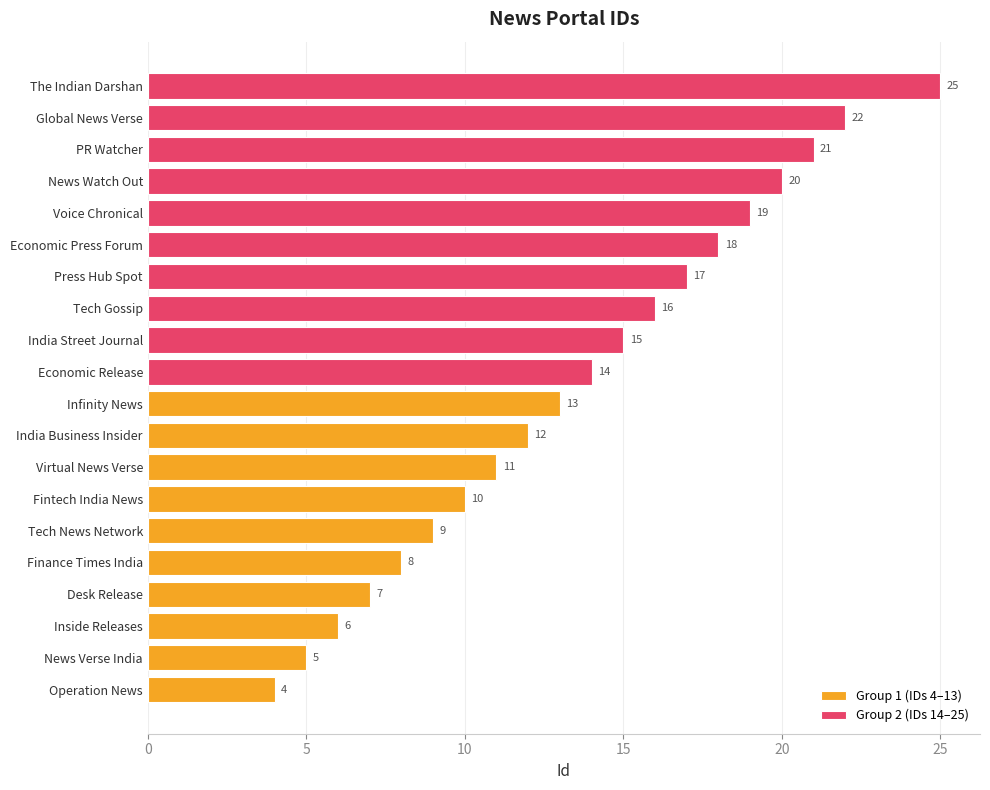

True or false: Group 1 (IDs 4–13) has a value of 14 at Fintech India News.

False